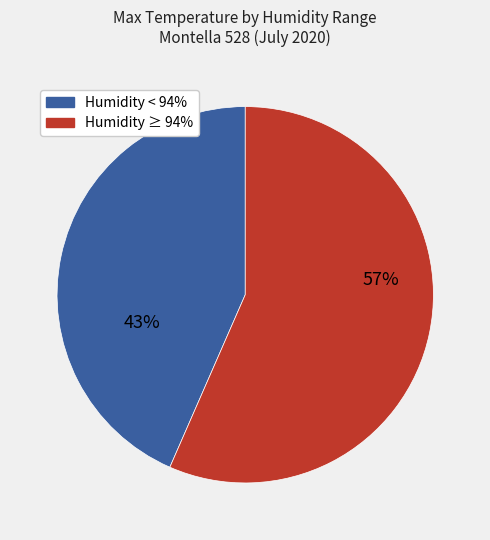

Do Humidity < 94% and Humidity ≥ 94% together represent more than half of the pie?

Yes